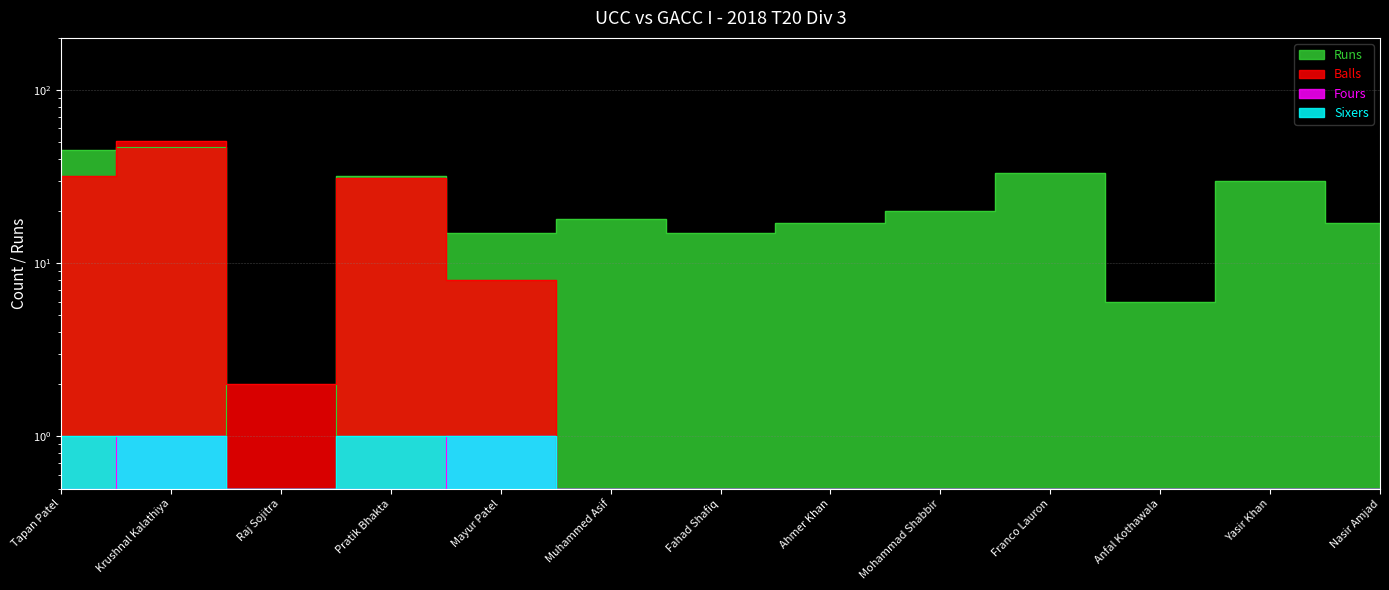

The Fours series shows 0.5 at Mohammad Shabbir. True or false?

True